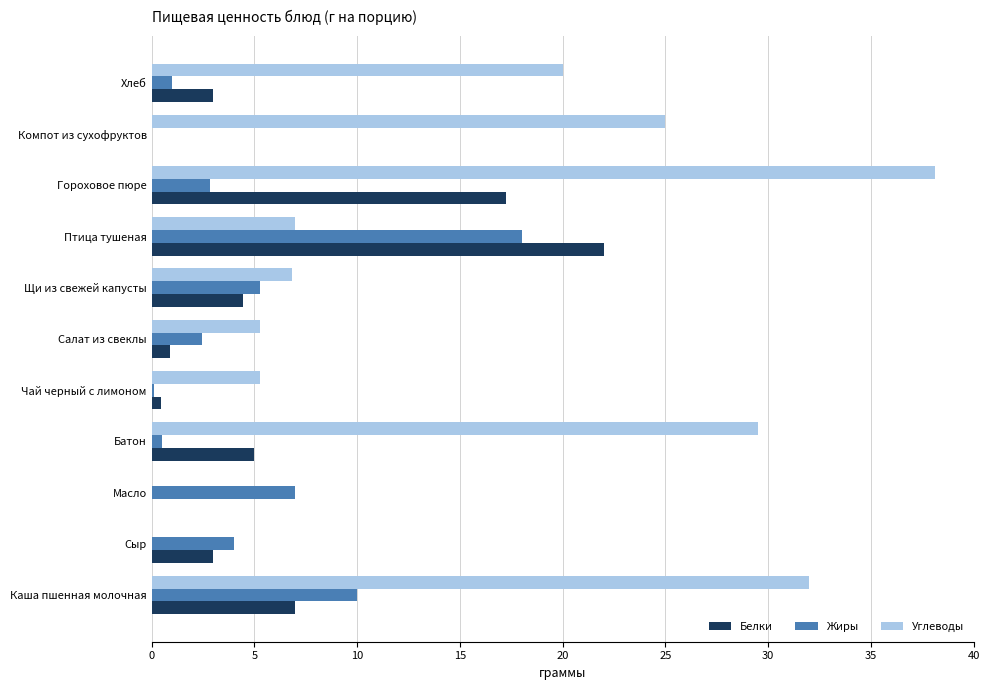

Between Сыр and Щи из свежей капусты, which series saw the biggest shift?

Углеводы